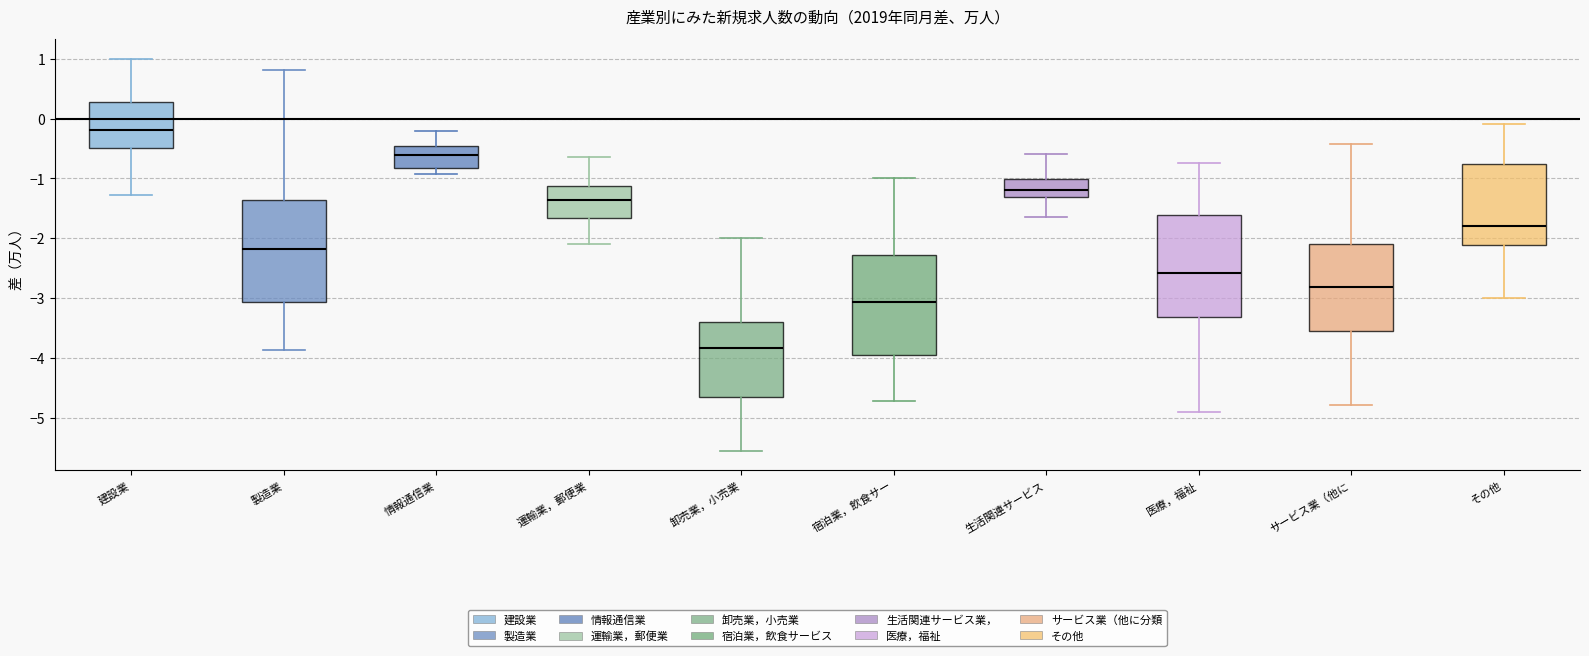

Reading left to right, transcribe this box plot: for each box, give where its median line is, the range the box spans, and where its two whiskers end, as read against the y-axis. The values are not printed on the chart, so give them approximately, as read against the axis.

建設業: median -0.2, box -0.5 to 0.3, whiskers -1.3 to 1.0
製造業: median -2.2, box -3.1 to -1.4, whiskers -3.9 to 0.8
情報通信業: median -0.6, box -0.8 to -0.5, whiskers -0.9 to -0.2
運輸業，郵便業: median -1.4, box -1.7 to -1.1, whiskers -2.1 to -0.6
卸売業，小売業: median -3.8, box -4.6 to -3.4, whiskers -5.5 to -2.0
宿泊業，飲食サー: median -3.1, box -3.9 to -2.3, whiskers -4.7 to -1.0
生活関連サービス: median -1.2, box -1.3 to -1.0, whiskers -1.6 to -0.6
医療，福祉: median -2.6, box -3.3 to -1.6, whiskers -4.9 to -0.7
サービス業（他に: median -2.8, box -3.6 to -2.1, whiskers -4.8 to -0.4
その他: median -1.8, box -2.1 to -0.8, whiskers -3.0 to -0.1